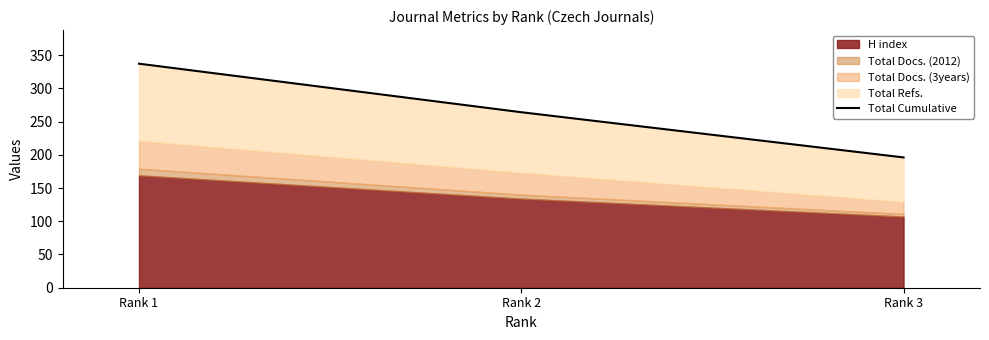

Where does the data first go above 264?

Rank 1